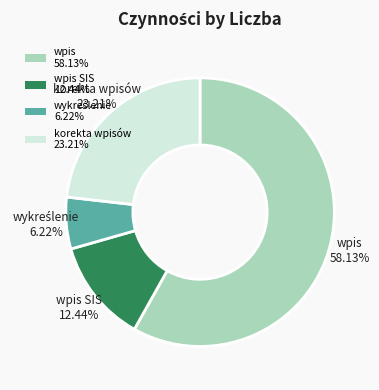

What is the largest slice in the pie chart?

wpis 58.13%